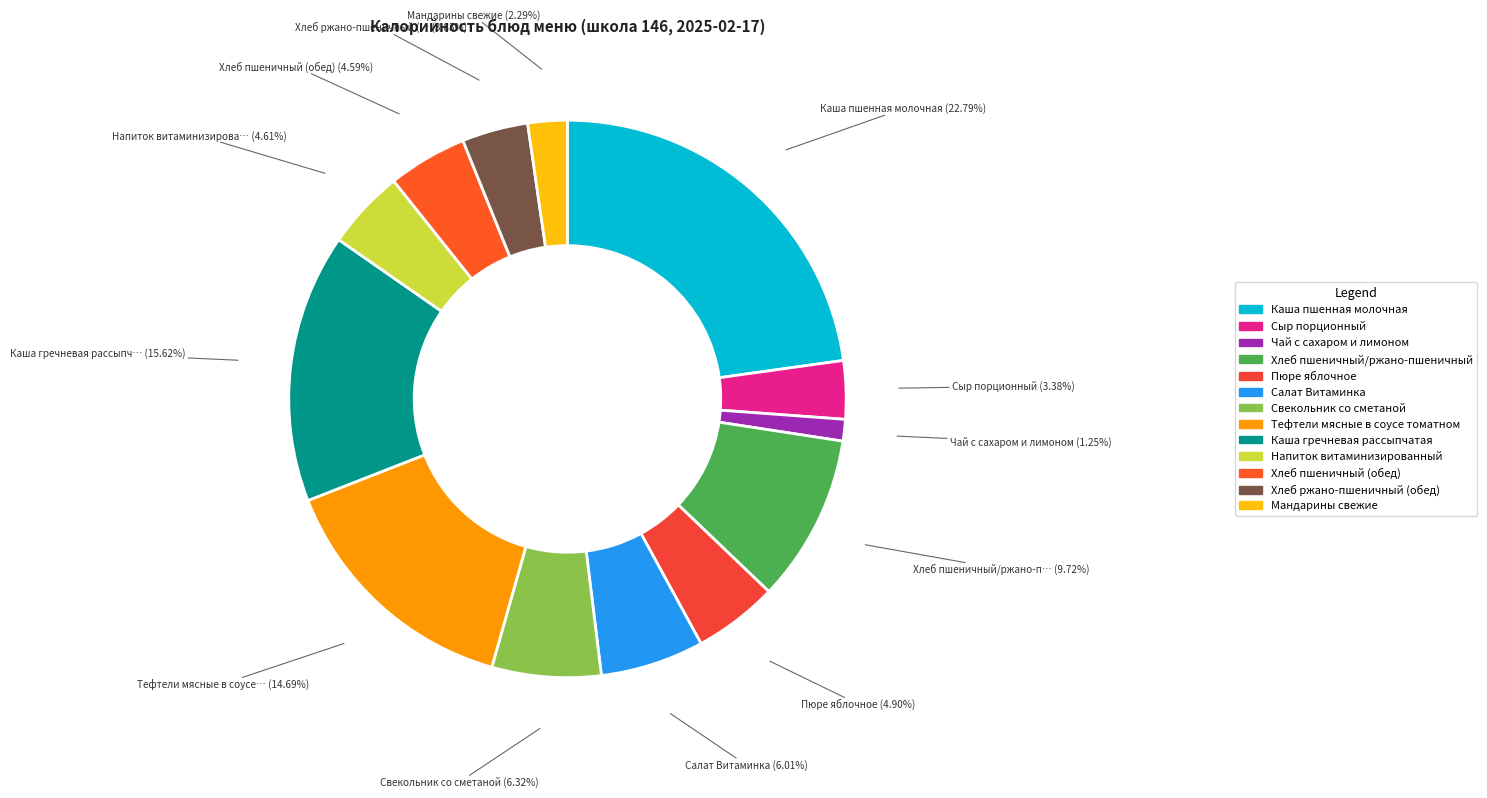

Approximately how many times larger is the value at Каша гречневая рассыпчатая compared to Мандарины свежие?

6.8